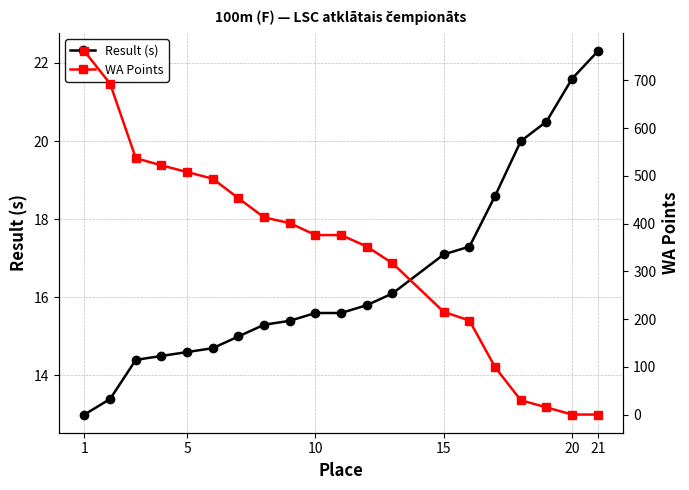

Which category has the highest value in the Result (s) series?

21